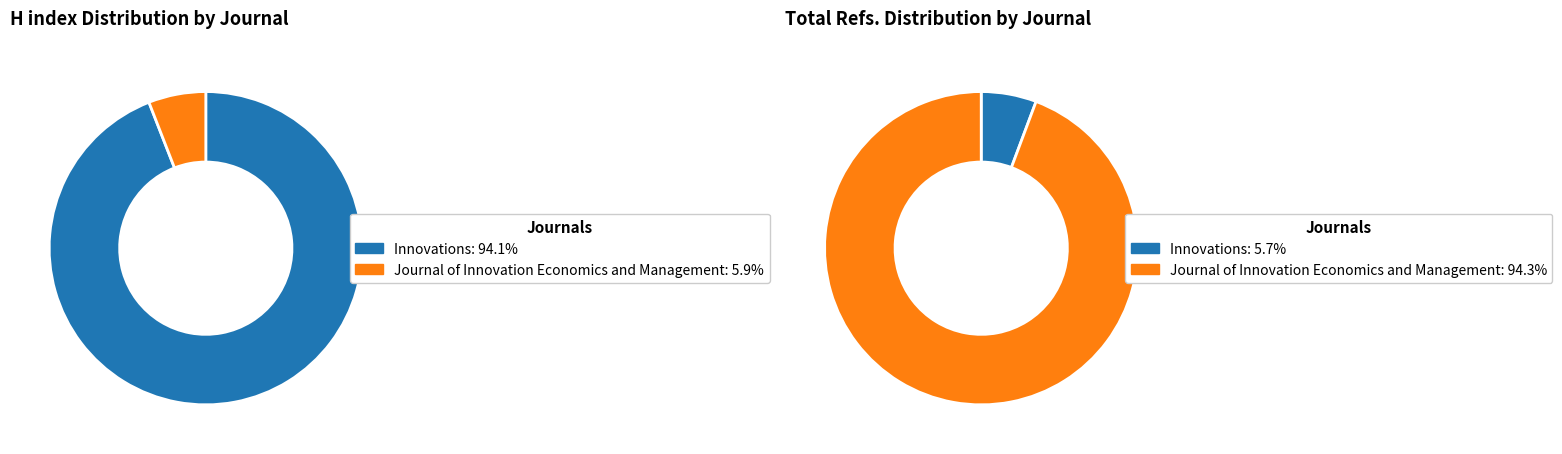

Does Innovations account for over 50% of the chart?

Yes